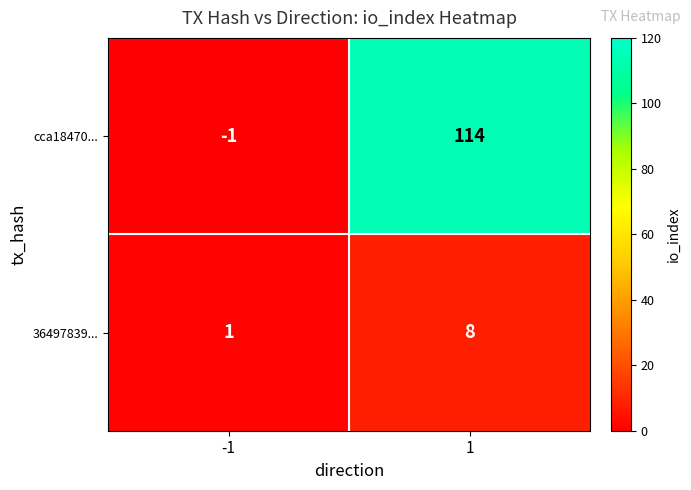

Which series has the widest spread of values?

cca18470...